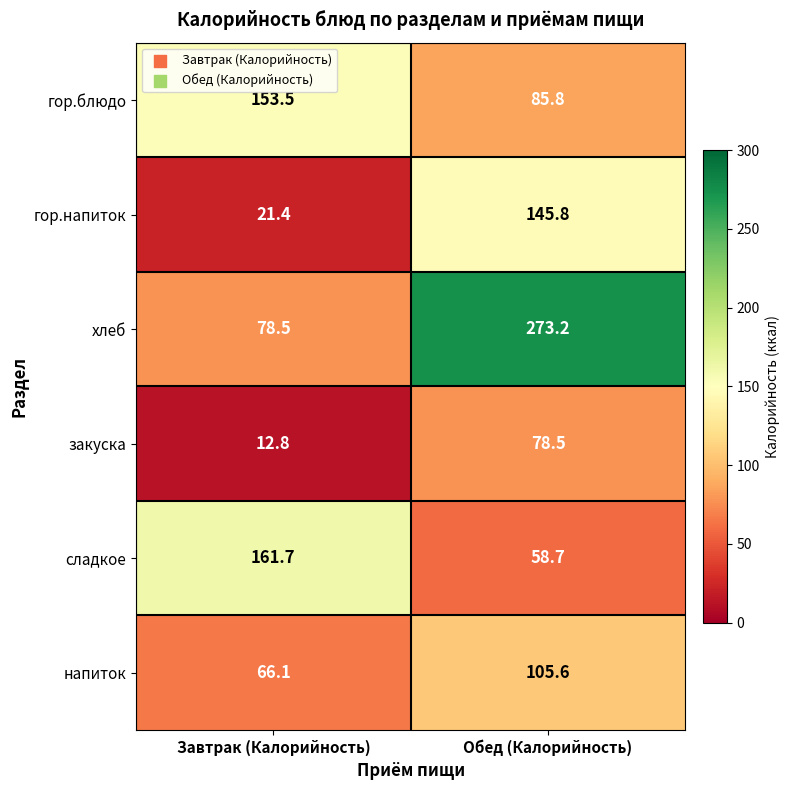

Which series has the largest total across all categories?

хлеб